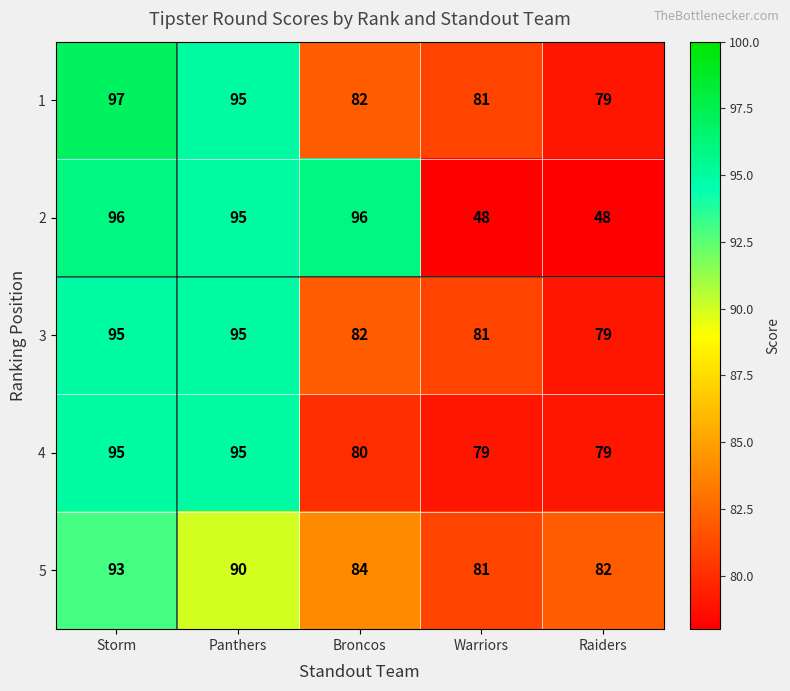

What is the average value of the 2 series?

77